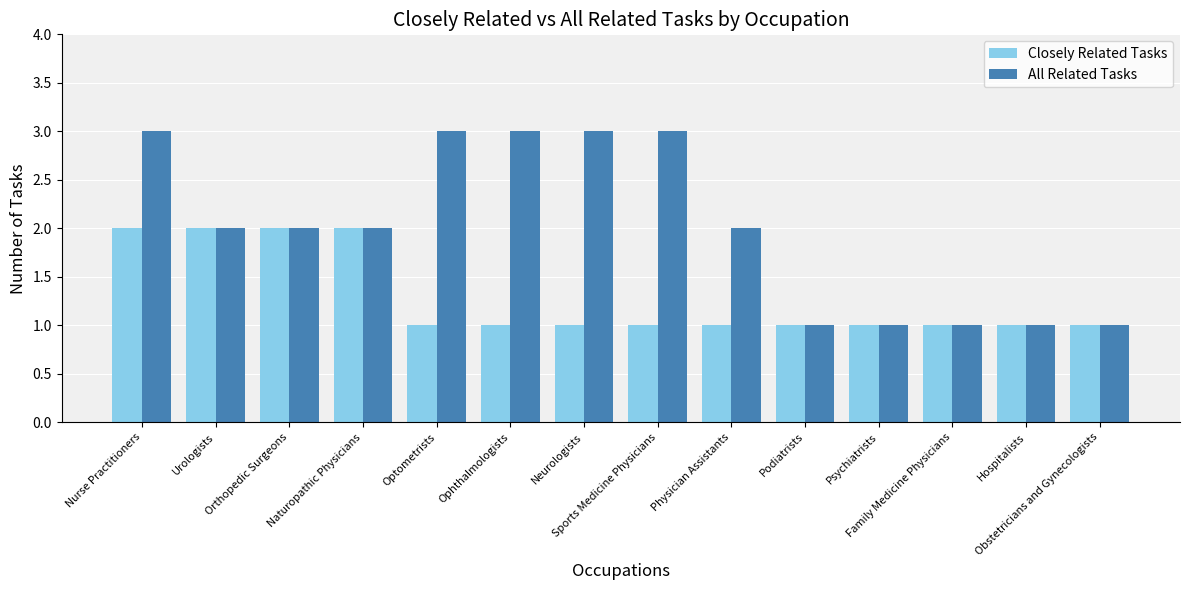

The value of All Related Tasks at Family Medicine Physicians is 2. True or false?

False